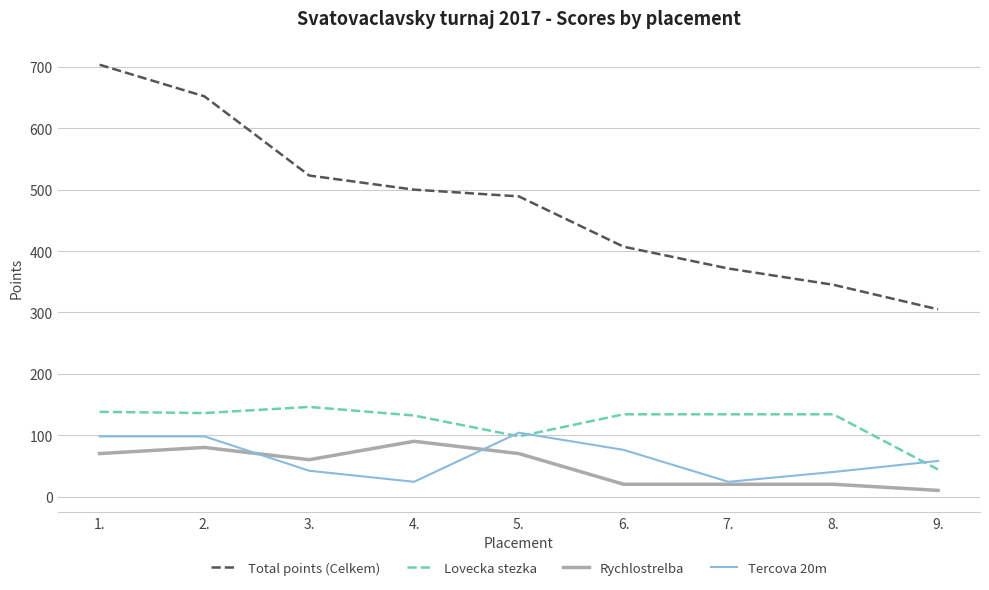

Does the chart have visible grid lines?

Yes